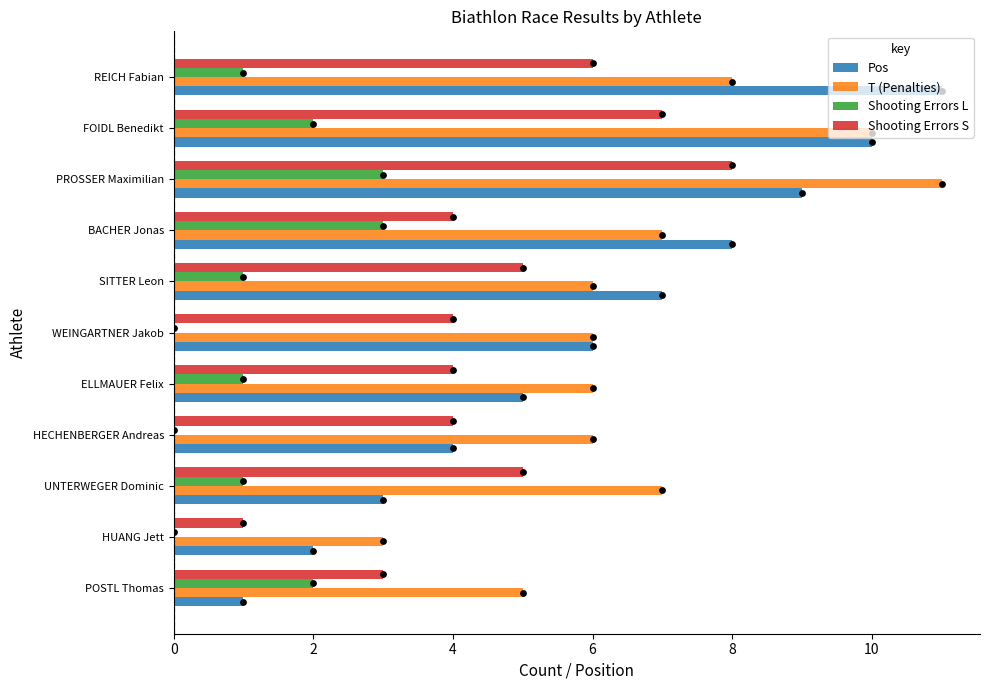

Which series contains the highest Y value?

Pos